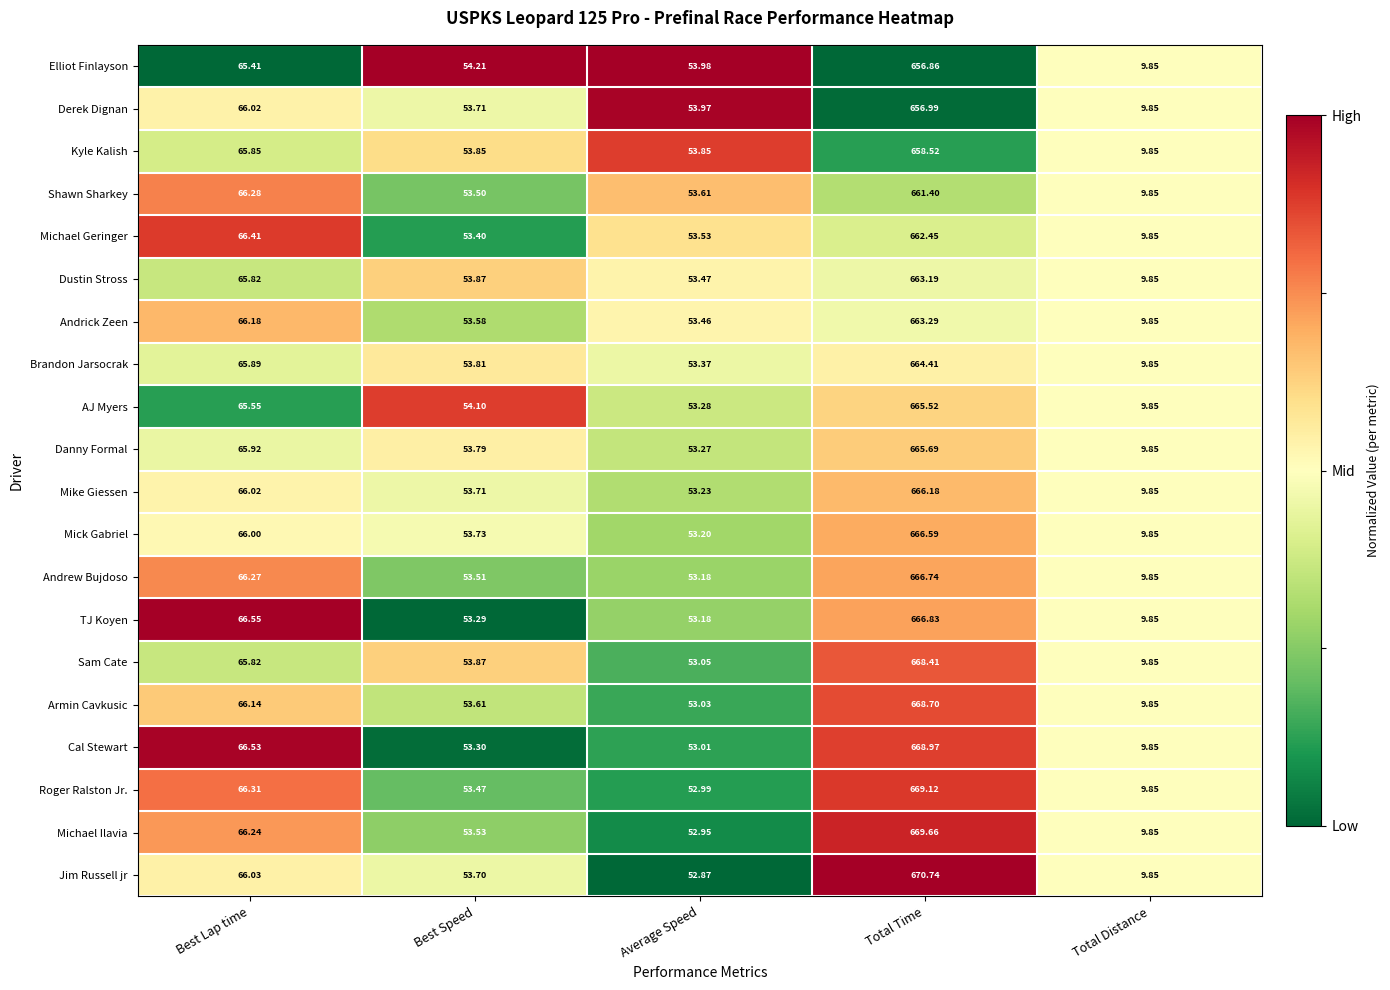

Rank the series by their maximum value, from lowest to highest.

Elliot Finlayson, Derek Dignan, Kyle Kalish, Shawn Sharkey, Michael Geringer, Dustin Stross, Andrick Zeen, Brandon Jarsocrak, AJ Myers, Danny Formal, Mike Giessen, Mick Gabriel, Andrew Bujdoso, TJ Koyen, Sam Cate, Armin Cavkusic, Cal Stewart, Roger Ralston Jr., Michael Ilavia, Jim Russell jr